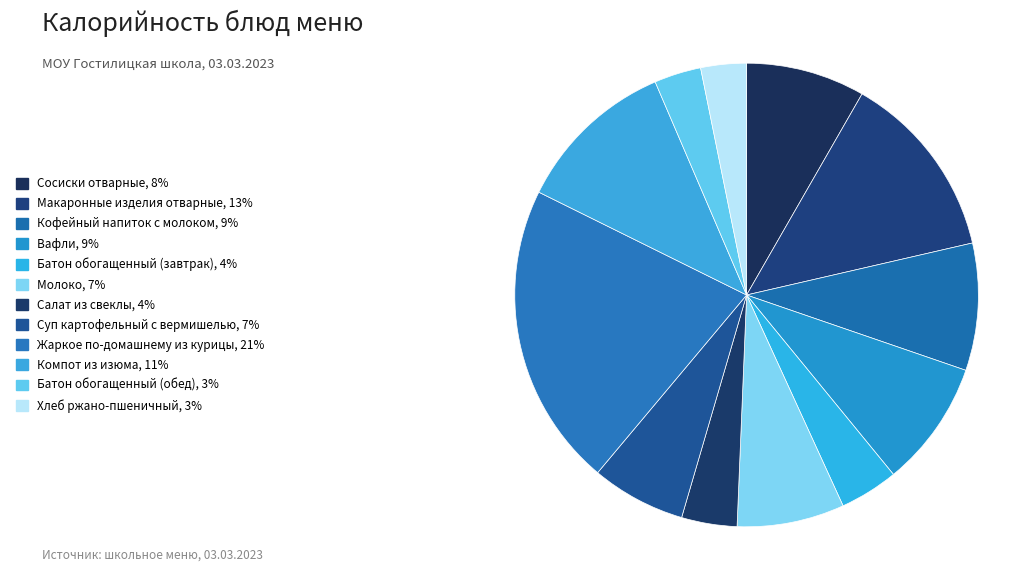

Combined, what portion of the pie is Вафли and Хлеб ржано-пшеничный?

12.0%